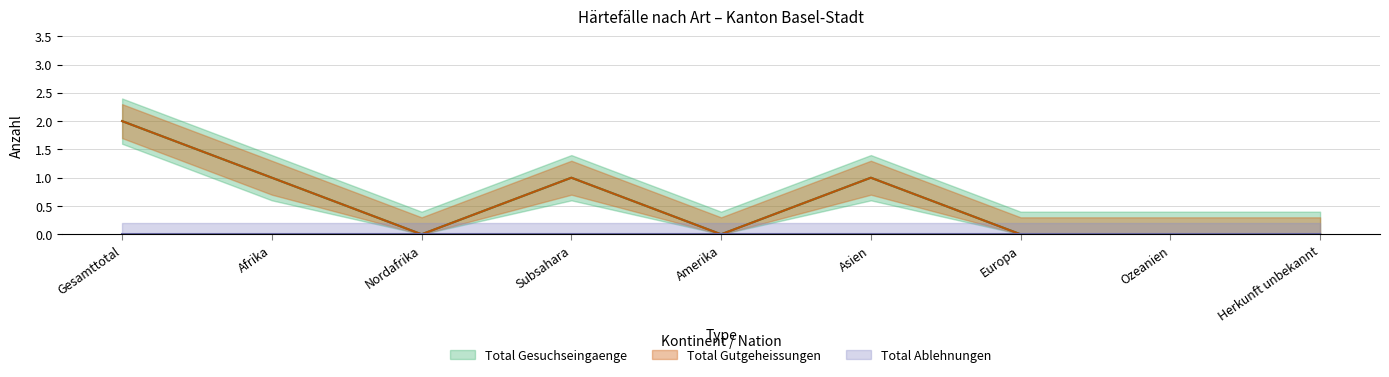

What is the difference between the maximum and minimum values in the Total Gesuchseingaenge series?

2